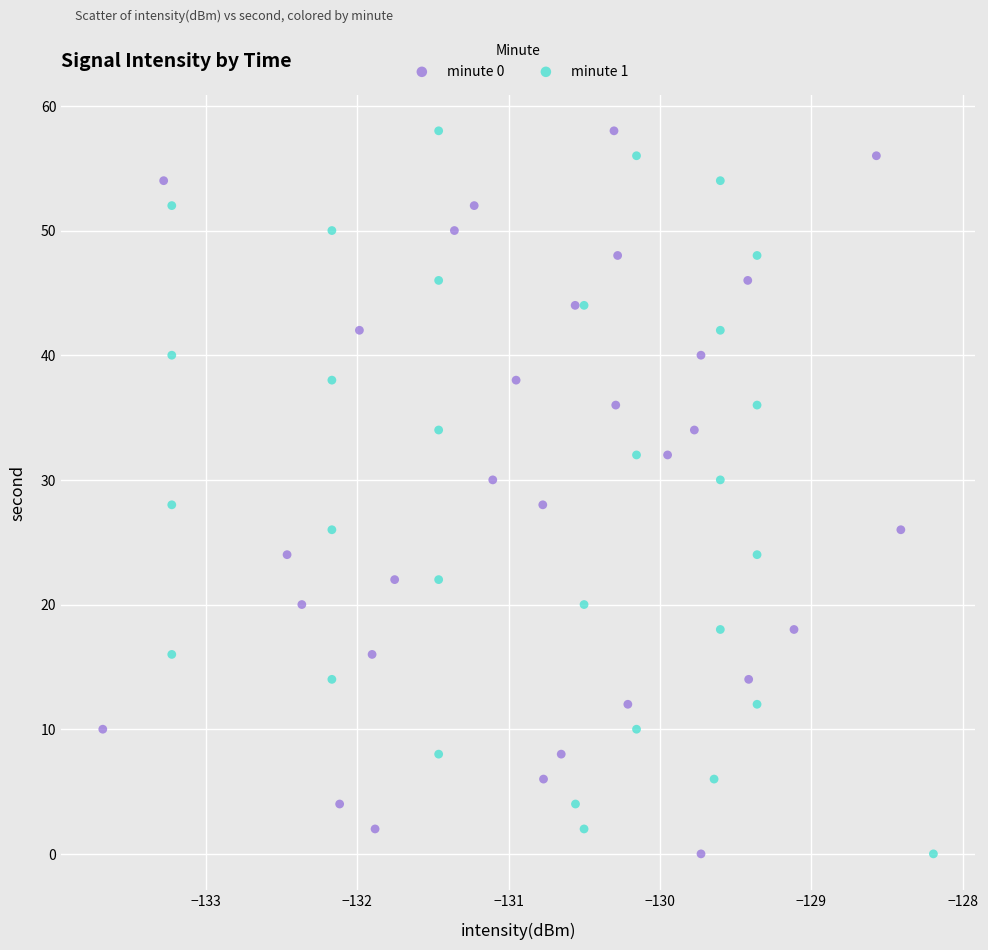

What are all the series names shown in the legend?

minute 0, minute 1